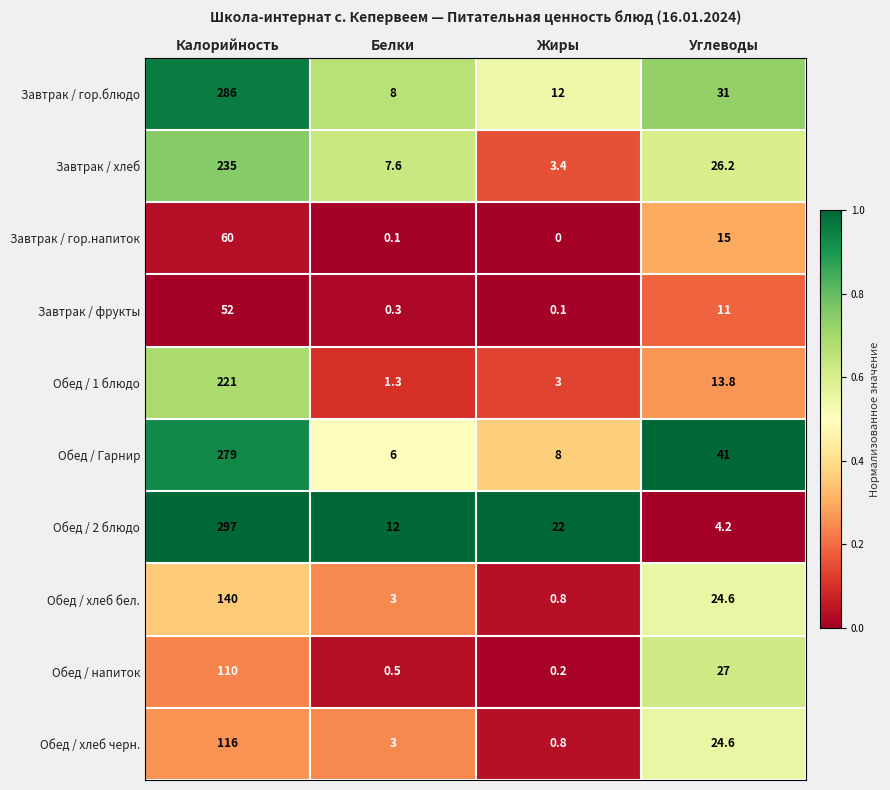

Which series has the largest range (max minus min)?

Обед / 2 блюдо